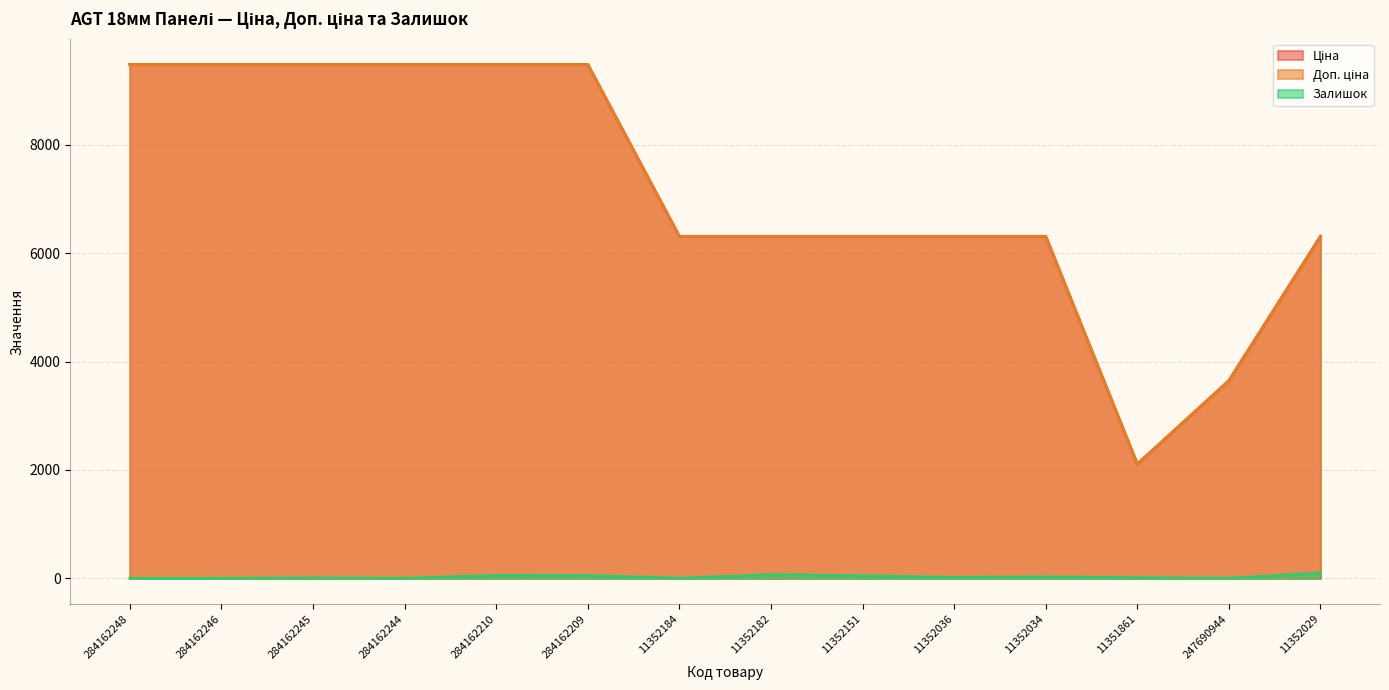

What is the average value of the Ціна series?

7177.7